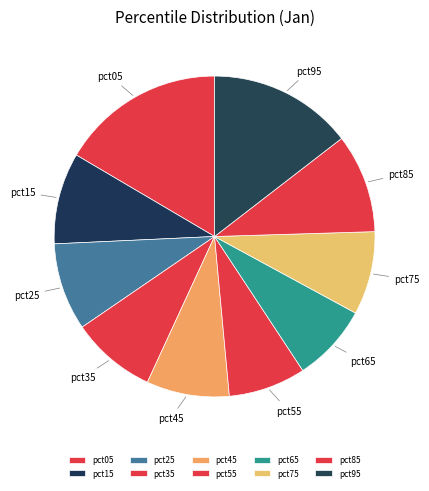

Between pct65 and pct05, which is larger?

pct05